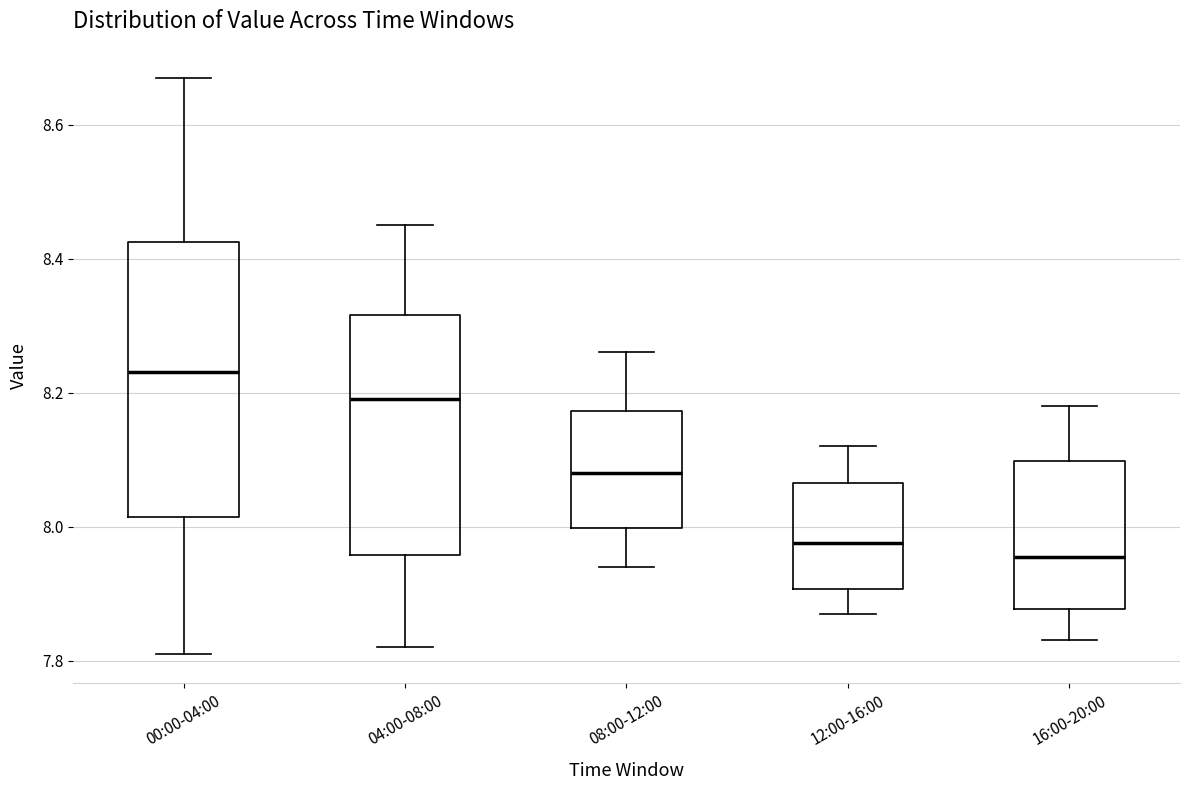

Where does the upper whisker of the box for 04:00-08:00 end on the y-axis? The values are not printed on the chart, so give them approximately, as read against the axis.

8.46